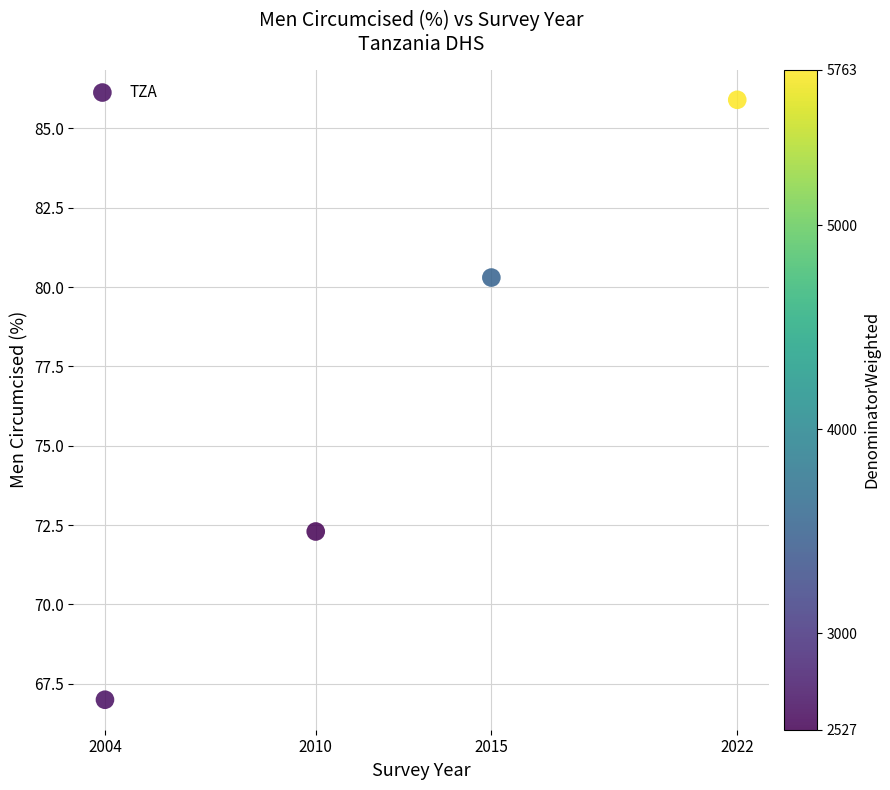

What is the range of X values (max minus min)?

18.0